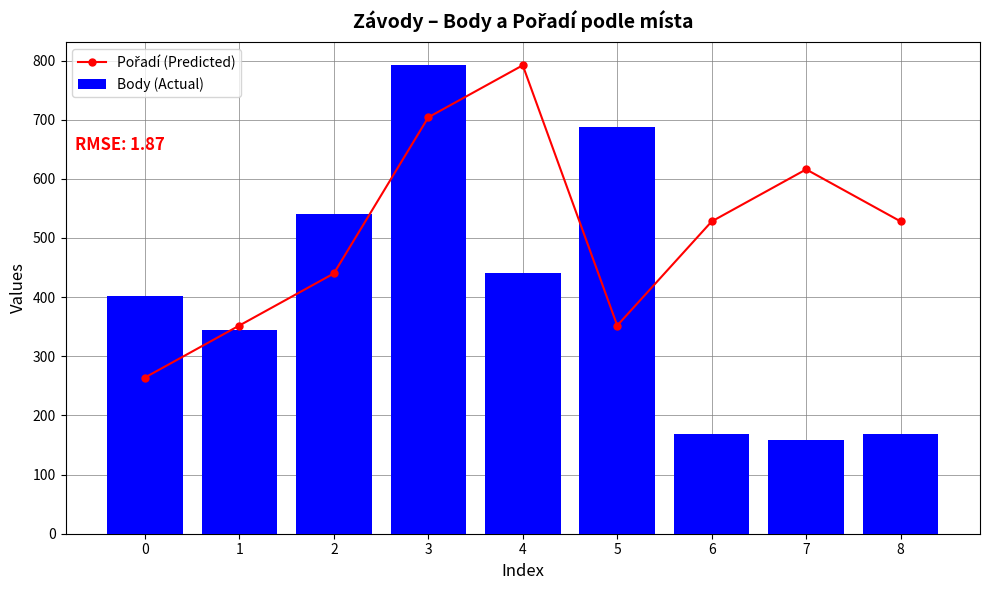

Which has a higher value, 4 or 0?

4